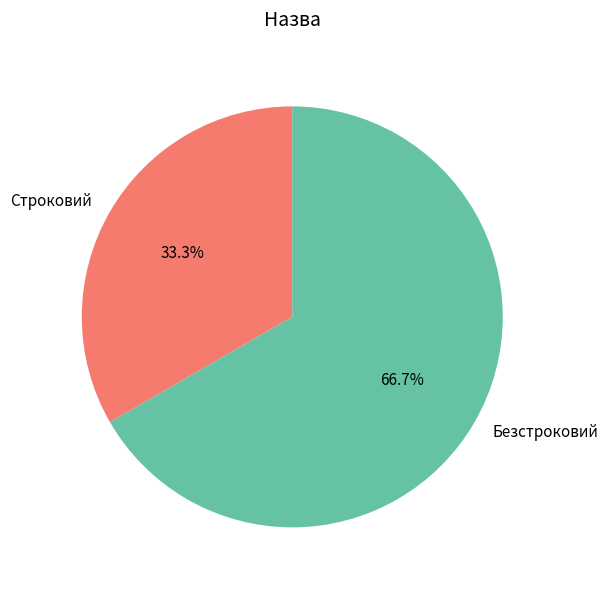

What percentage is the Безстроковий slice, to the nearest percent?

67%